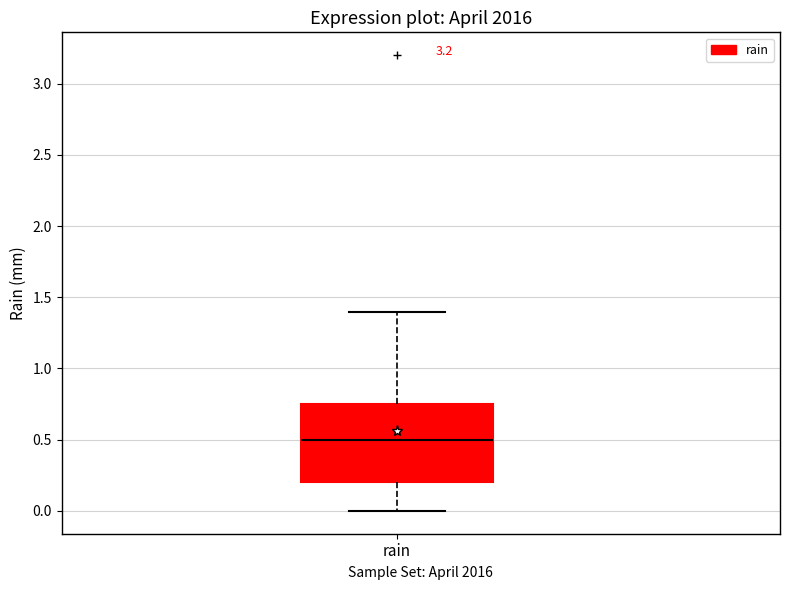

Transcribe this box plot: give where the median line is, the range the box spans, and where the two whiskers end, as read against the y-axis. The values are not printed on the chart, so give them approximately, as read against the axis.

median 0.50, box 0.20 to 0.75, whiskers 0.00 to 1.40